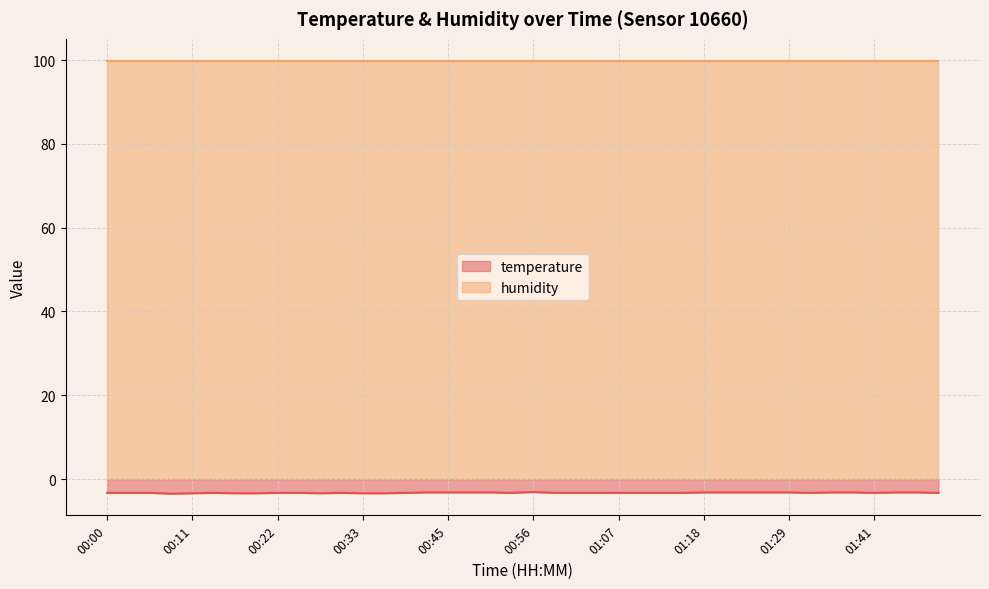

What position from the right is 00:45?

24